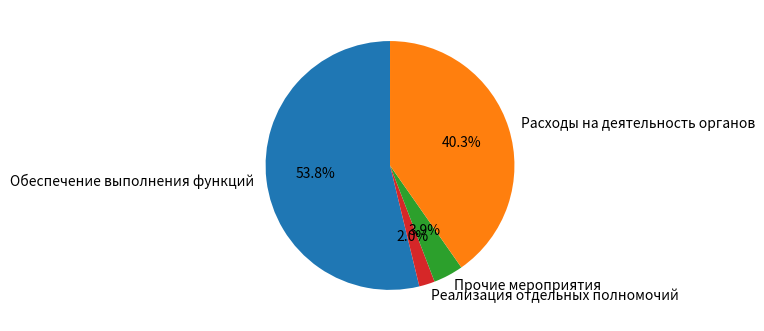

What is the majority slice?

Обеспечение выполнения функций